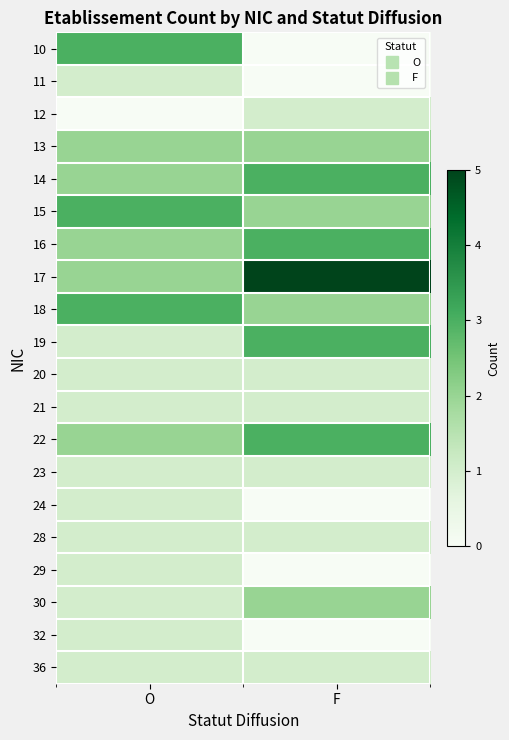

At F, list the series in order from largest to smallest.

17, 14, 16, 19, 22, 13, 15, 18, 30, 12, 20, 21, 23, 28, 36, 10, 11, 24, 29, 32